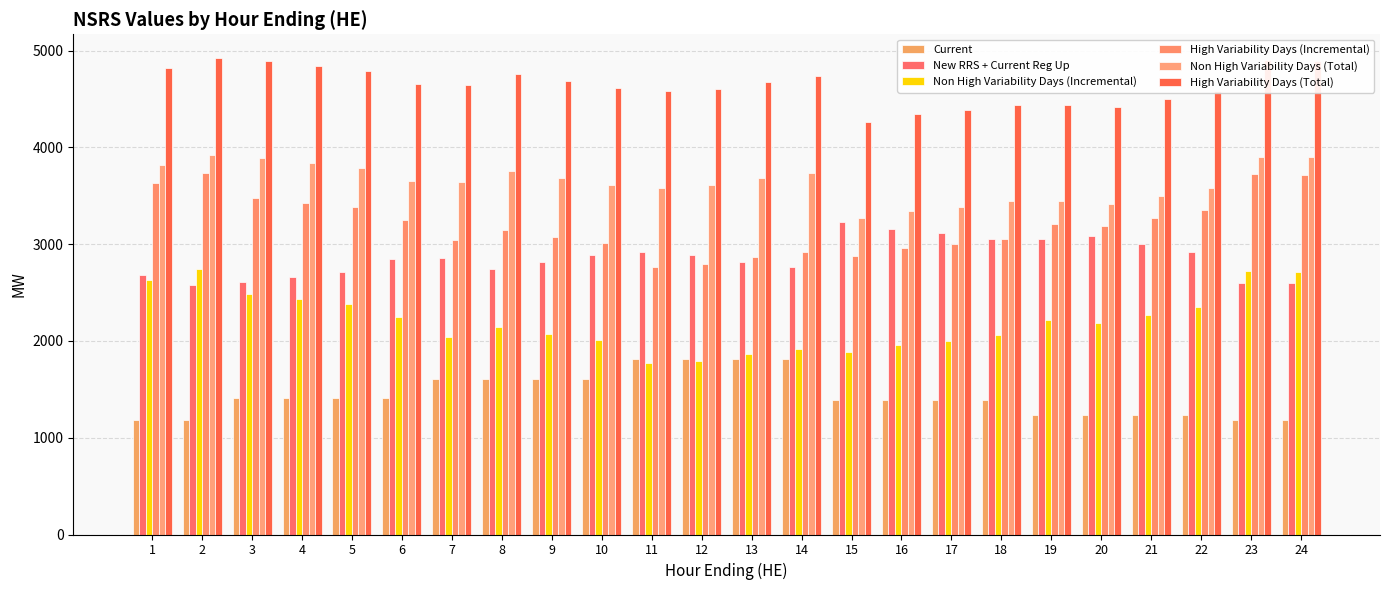

Between 4 and 23, which is larger?

4